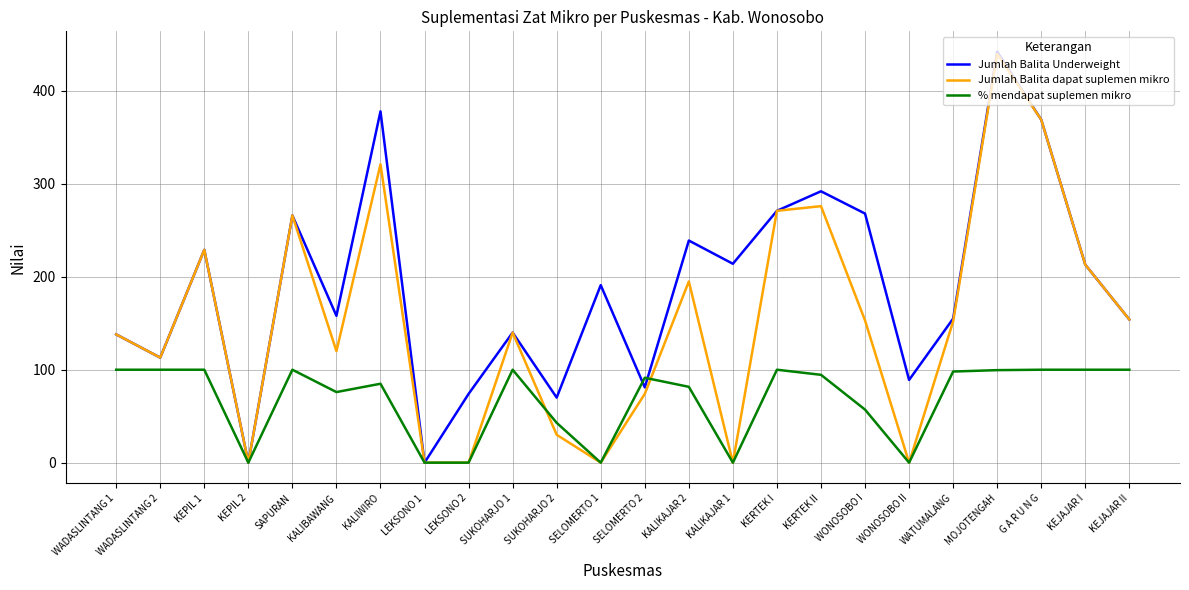

Where does the % mendapat suplemen mikro series first go above 94?

WADASLINTANG 1